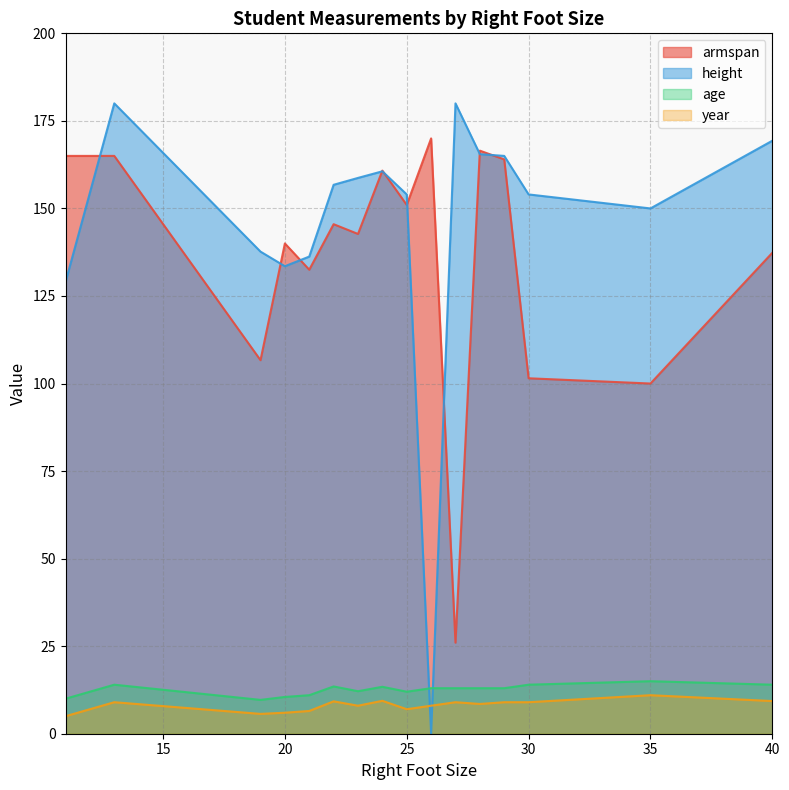

Which series changed the most between 20 and 35?

armspan